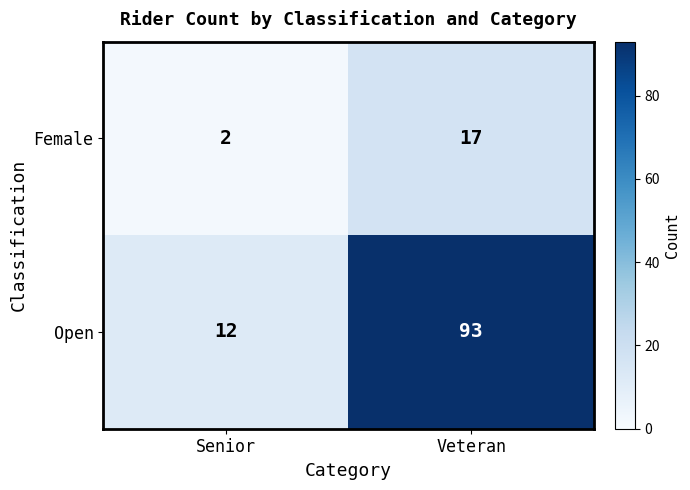

Is it true that Female equals 30 at Veteran?

False